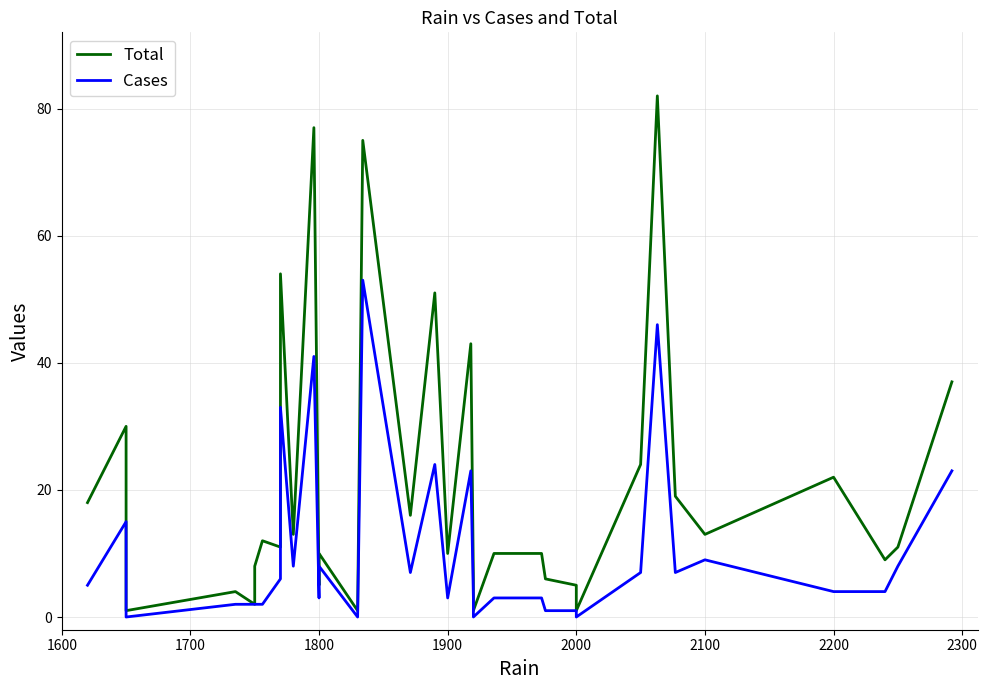

Which series has the largest total across all categories?

Total